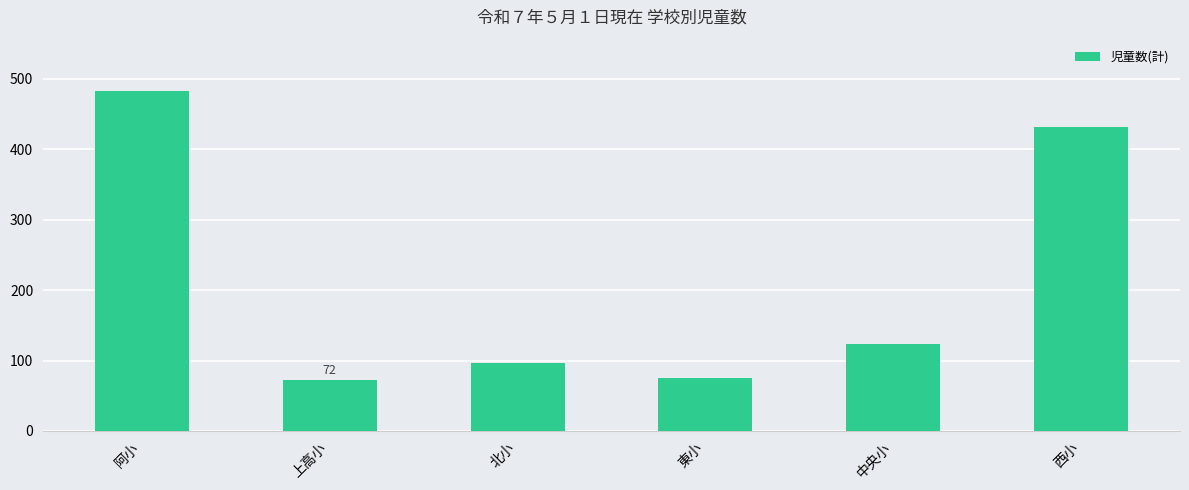

Approximately how many times larger is the value at 北小 compared to 西小?

0.2